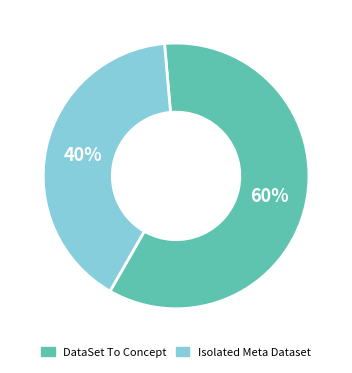

Count the number of slices in the pie.

2